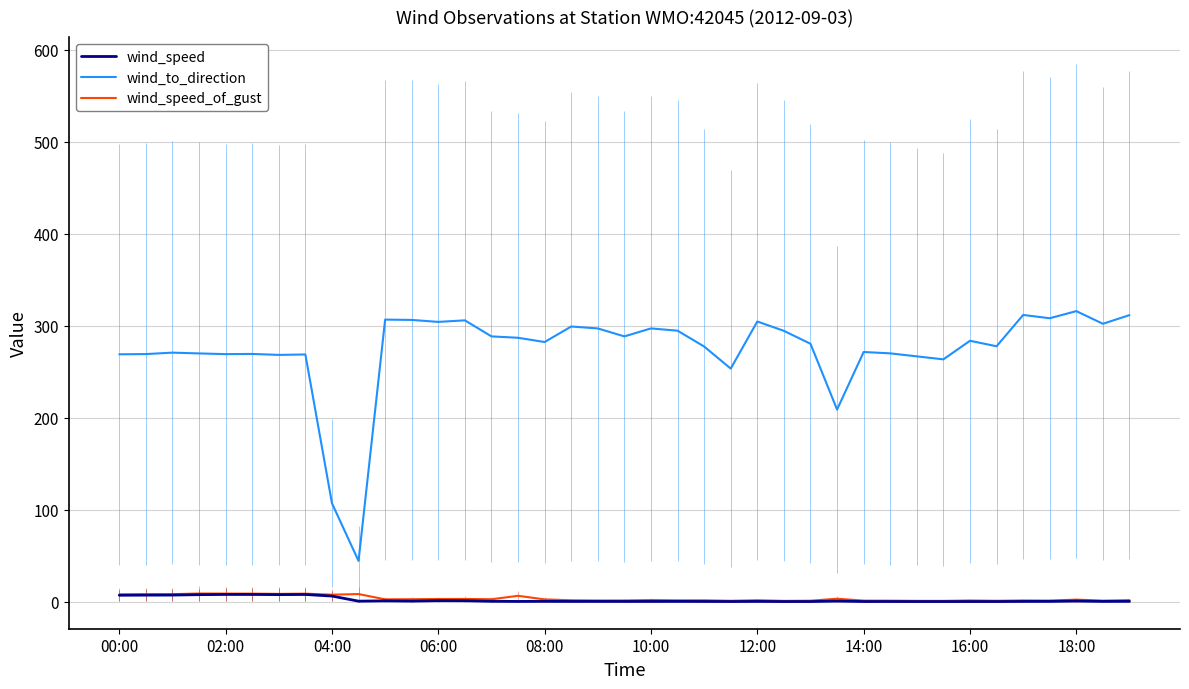

Is it true that wind_to_direction equals 304.2 at 06:00?

True